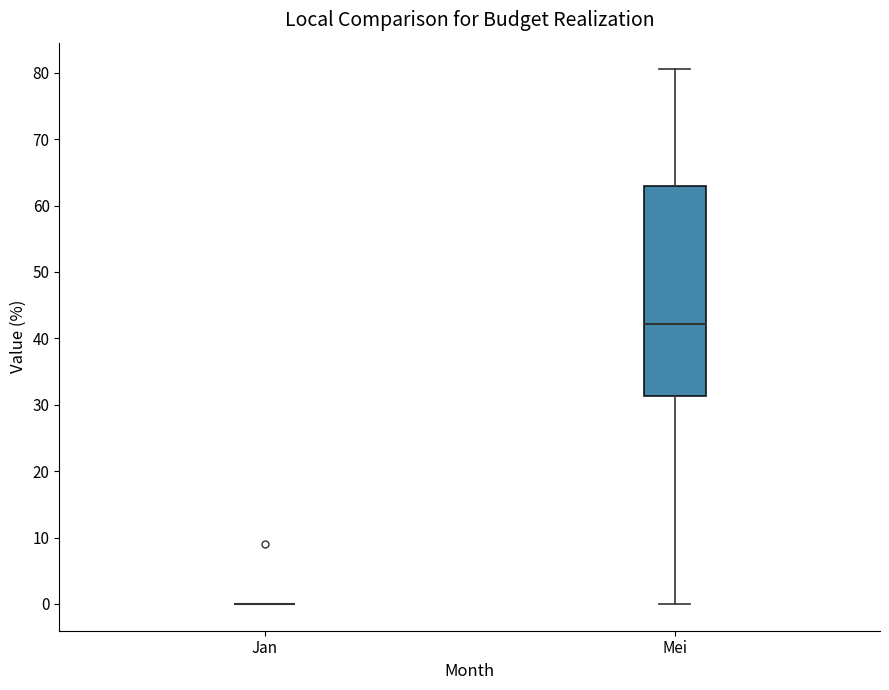

Reading left to right, read every box against the y-axis: the position of its median line, the range the box covers, and the ends of its whiskers. The values are not printed on the chart, so give them approximately, as read against the axis.

Jan: box collapsed to a line at 0, whiskers 0 to 0
Mei: median 42, box 31 to 63, whiskers 0 to 81